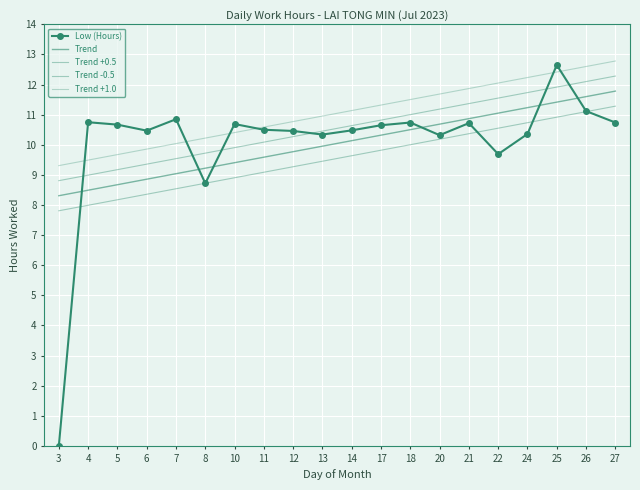

What are all the series names shown in the legend?

Low (Hours), Trend, Trend +0.5, Trend -0.5, Trend +1.0